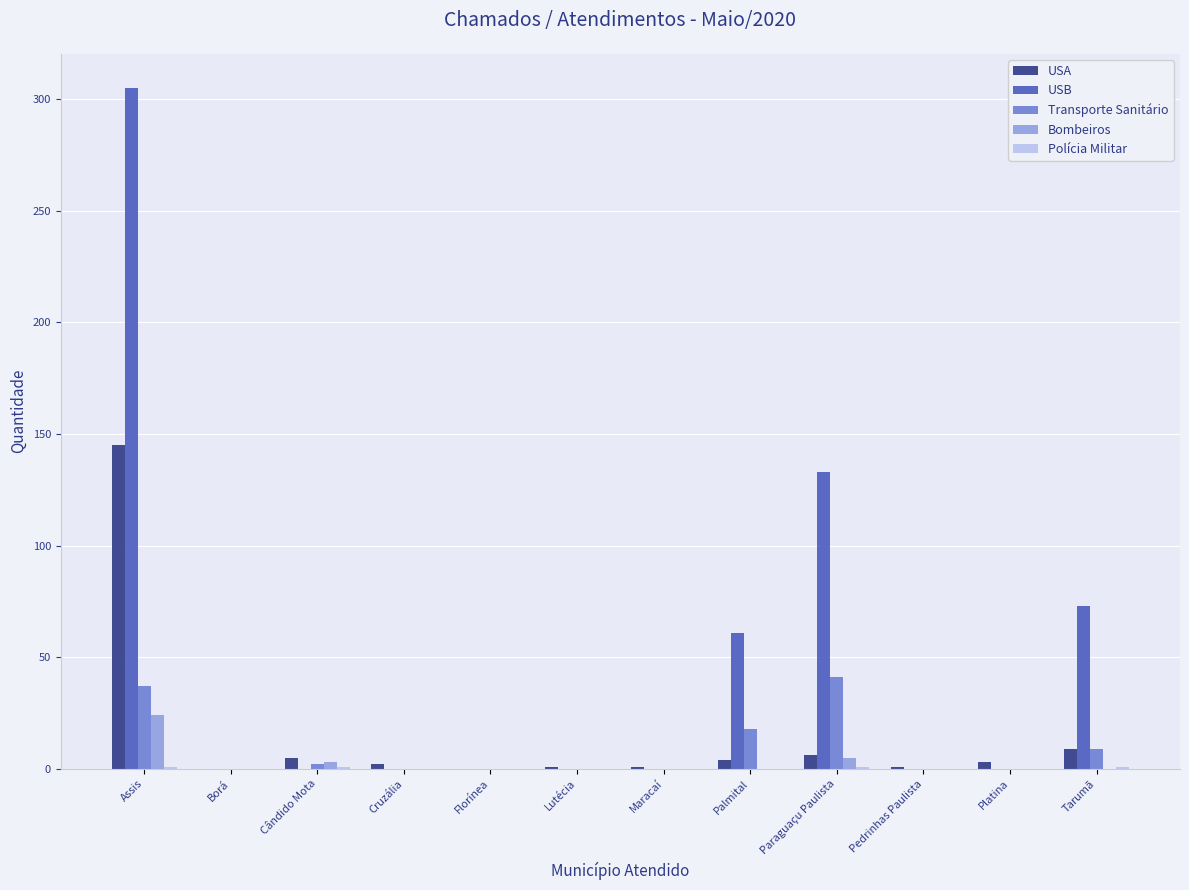

Where is USB nearest to the value 152?

Paraguaçu Paulista